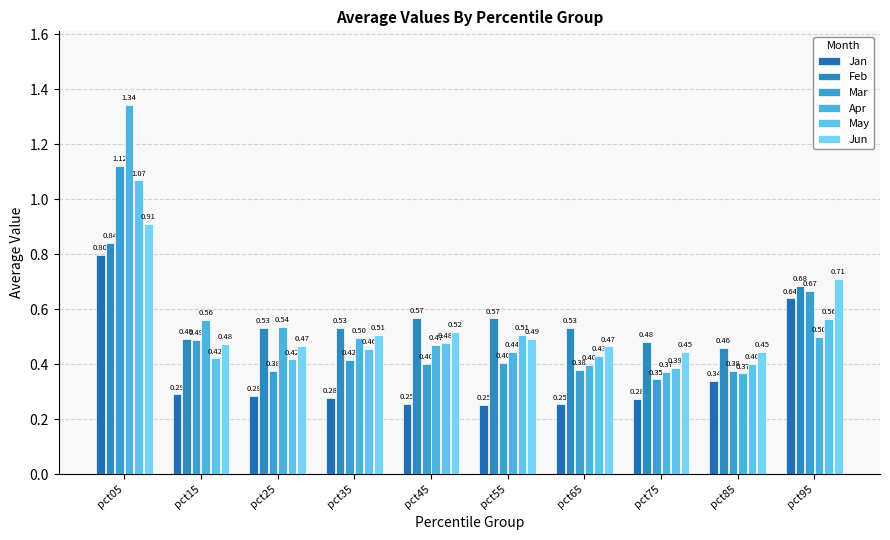

At pct25, list the series in order from largest to smallest.

Apr, Feb, Jun, May, Mar, Jan